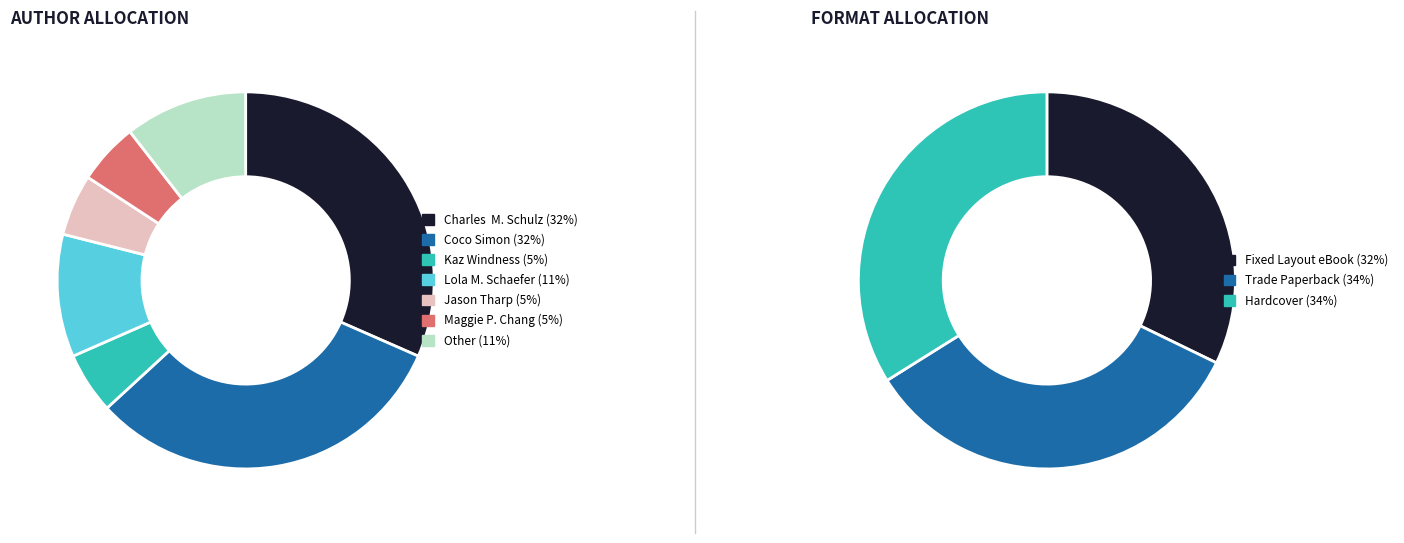

Does any single category account for the majority?

No